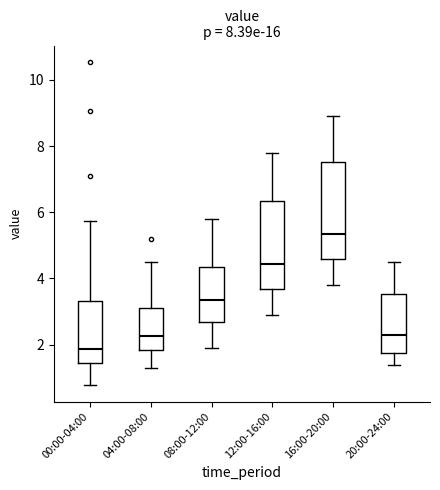

Comparing the boxes themselves (not the whiskers), which one is the tallest?

16:00-20:00